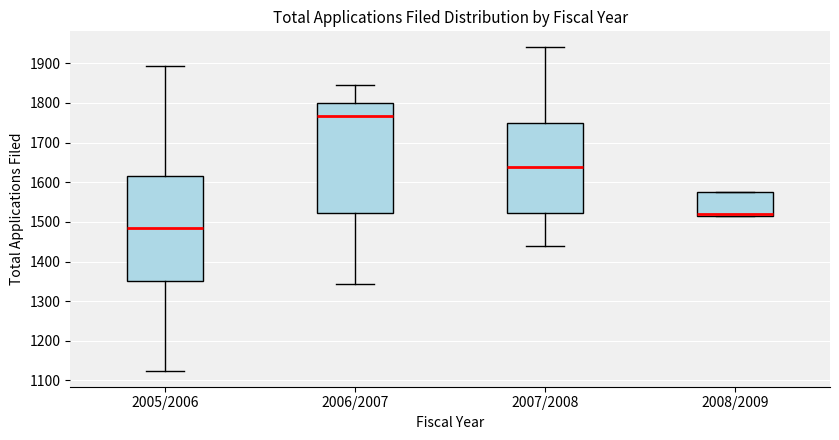

Which box is the tallest, from its lower edge to its upper edge?

2006/2007